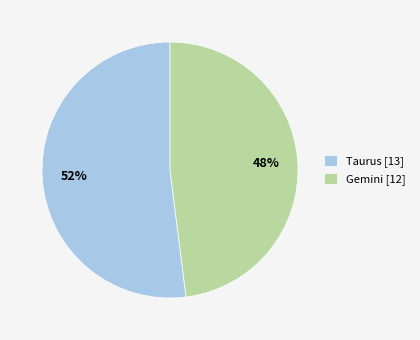

Is the sum of Gemini and Taurus greater than half?

Yes